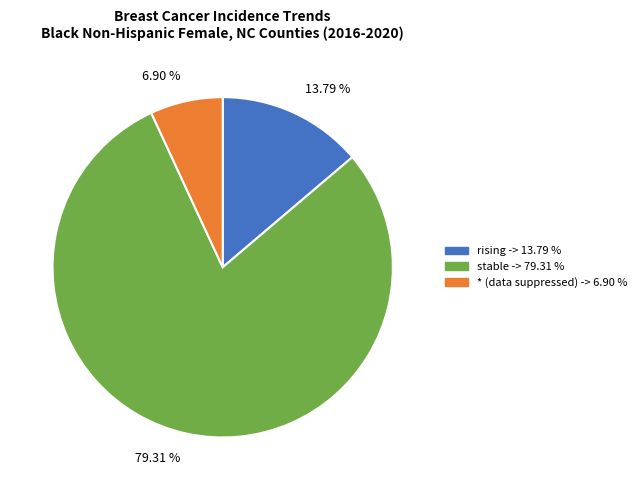

To the nearest percent, what is the average slice percentage?

33%